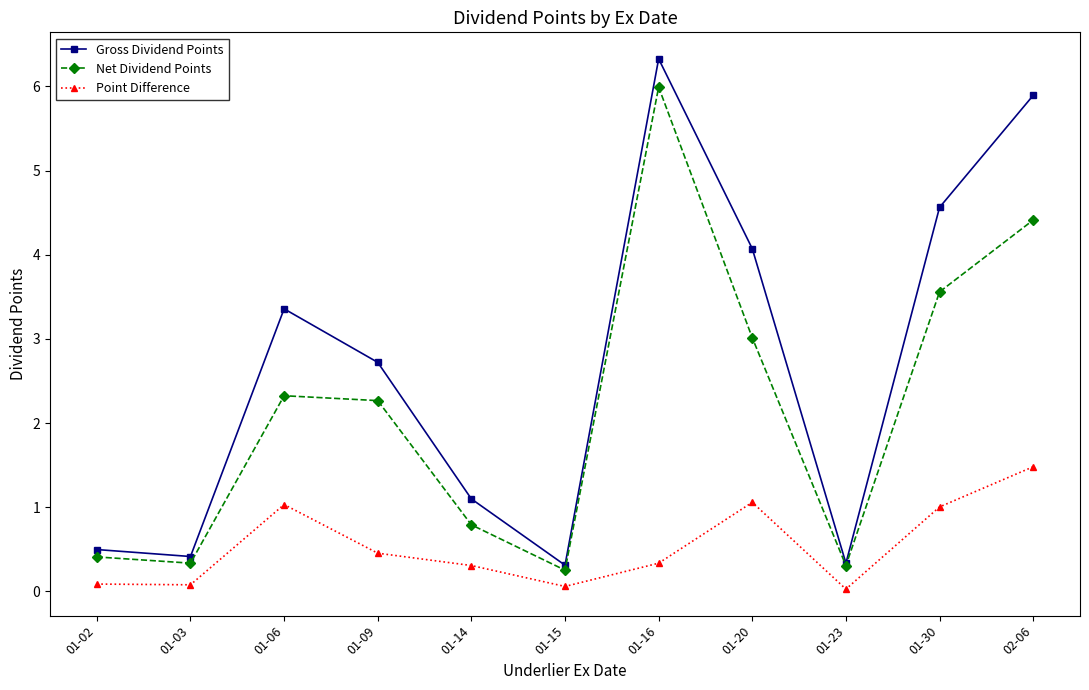

What is the sum of the Gross Dividend Points values at 01-06 and 01-14?

4.5